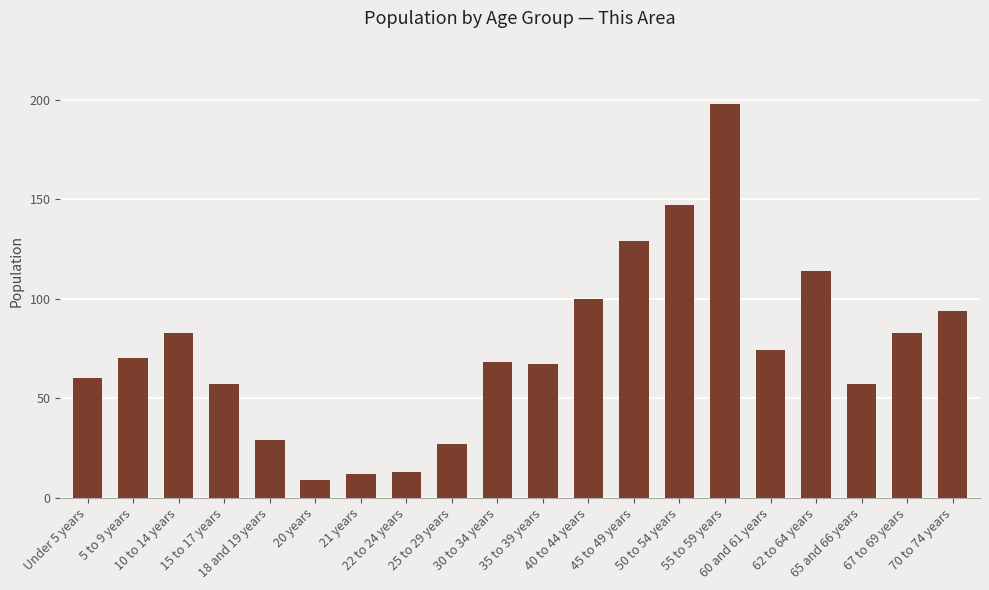

Reading left to right, extract all data points from this chart.

60	70	83	57	29	9	12	13	27	68	67	100	129	147	198	74	114	57	83	94